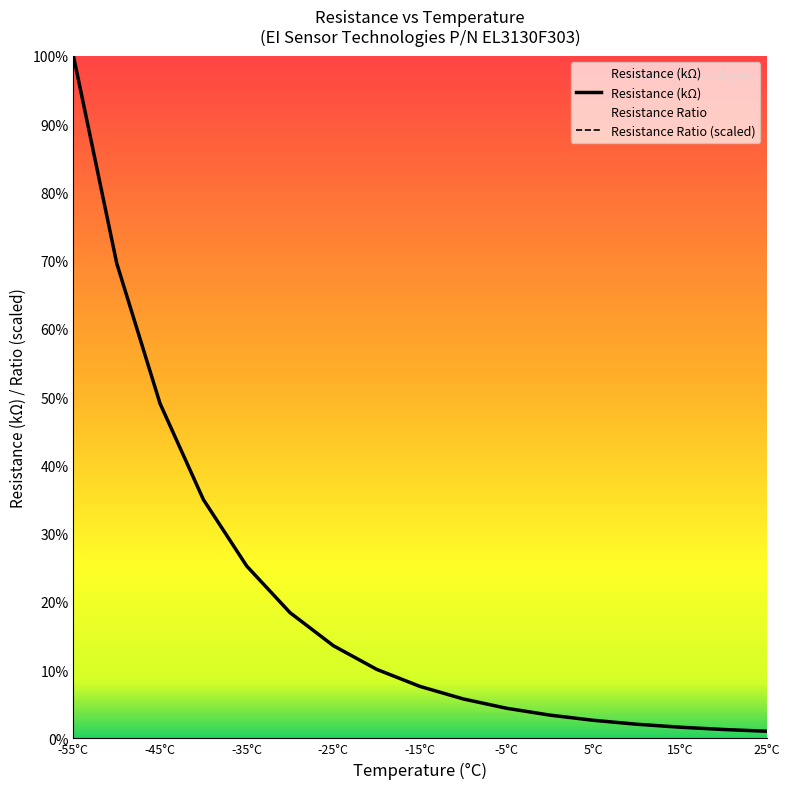

At which label is Resistance Ratio (R@x/R@25) closest to 1454?

-45°C